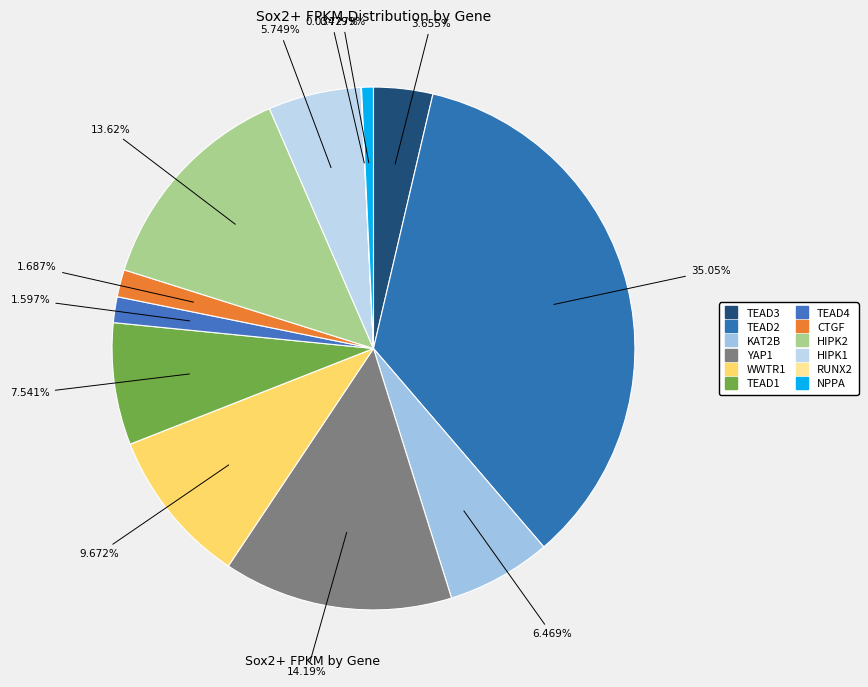

To the nearest percent, what portion does TEAD4 represent?

2%